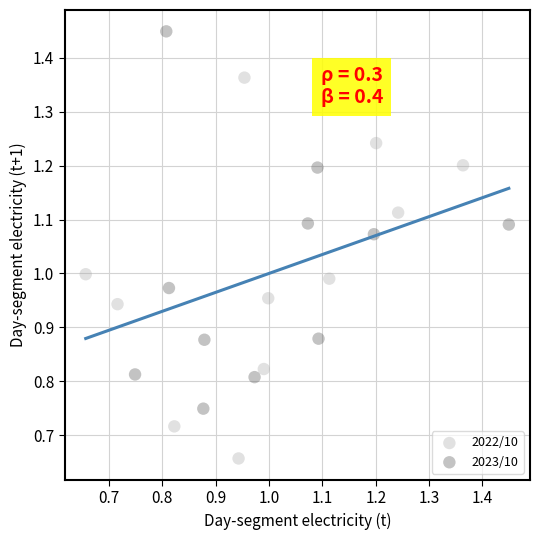

Which series contains the highest Y value?

2023/10